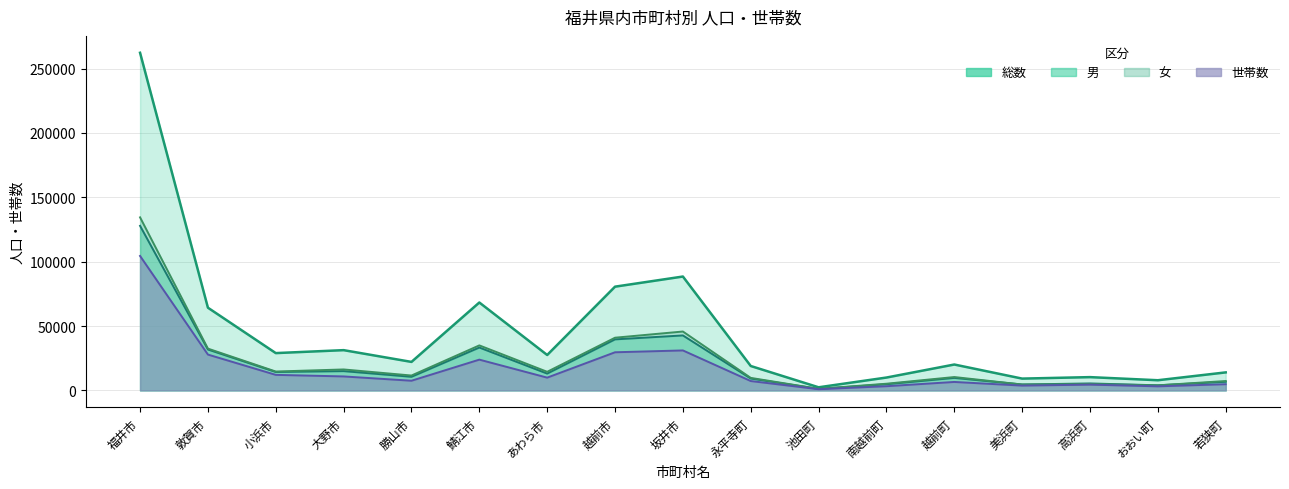

True or false: 女 has more than 2 points higher than both neighbors.

True